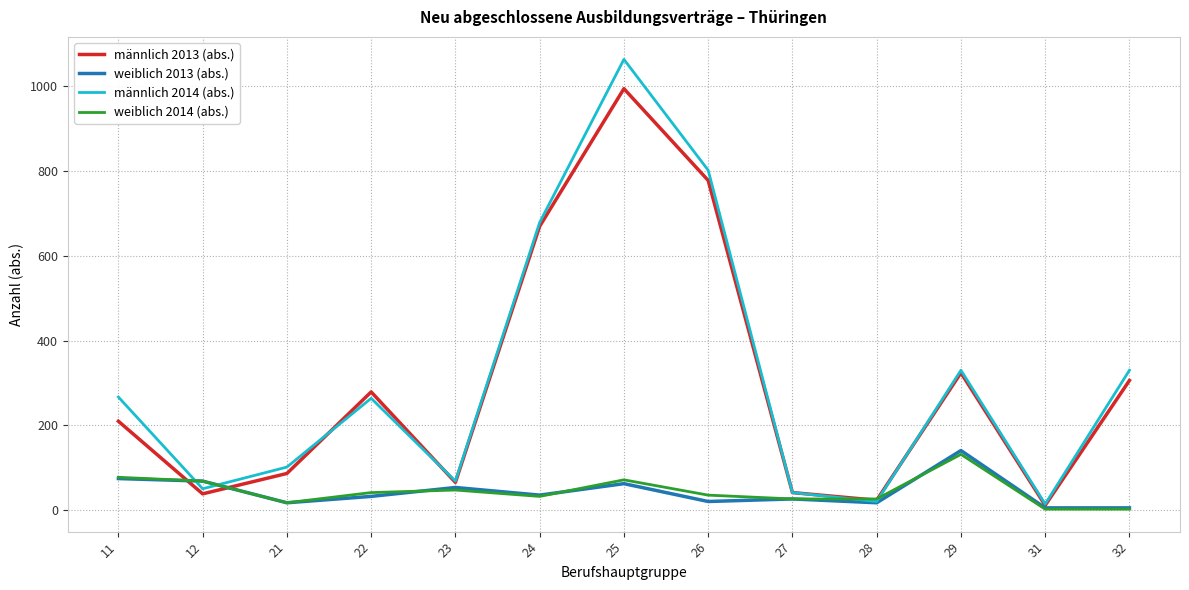

What is the difference between the maximum and minimum values in the weiblich 2014 (abs.) series?

129